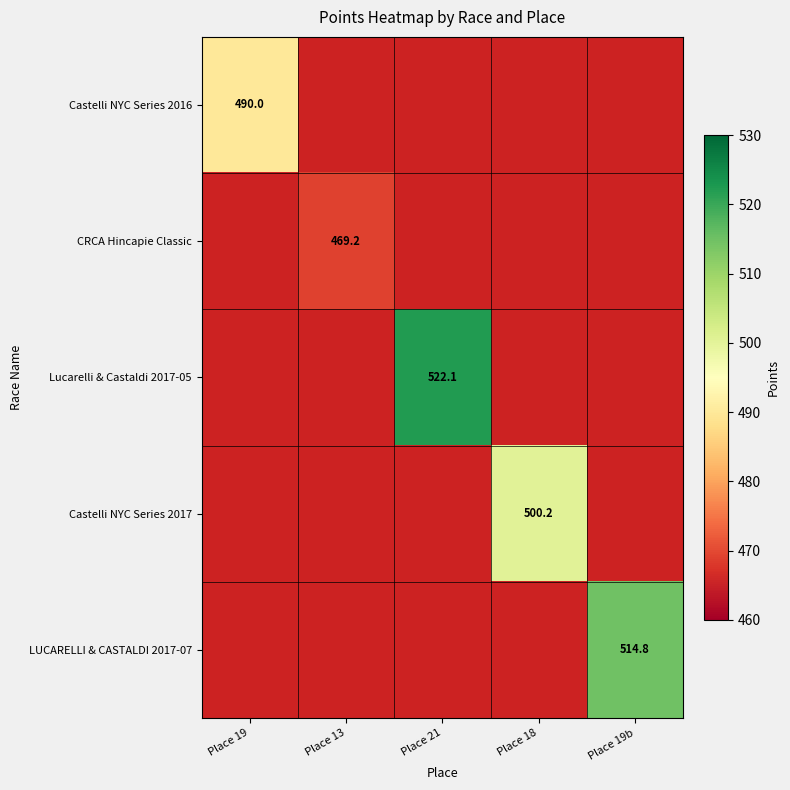

At which category is the sum across all series the highest?

Place 21